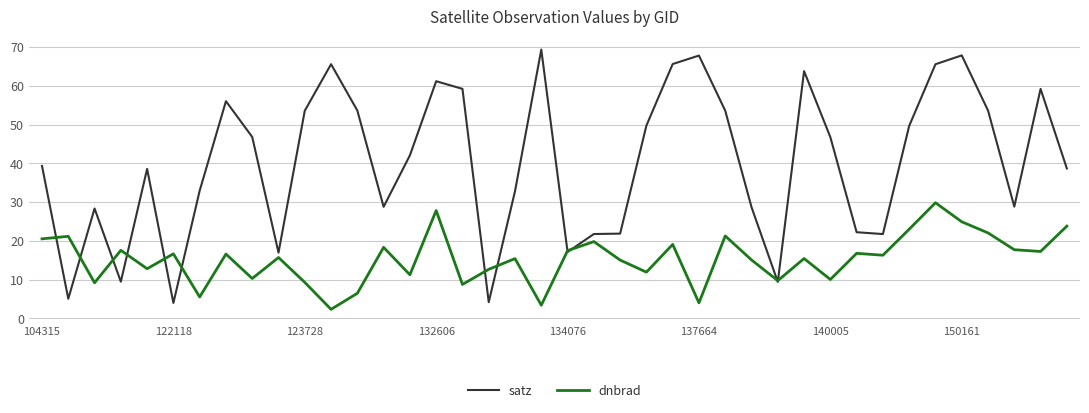

Which series ends up on top after the final intersection of dnbrad and satz?

satz